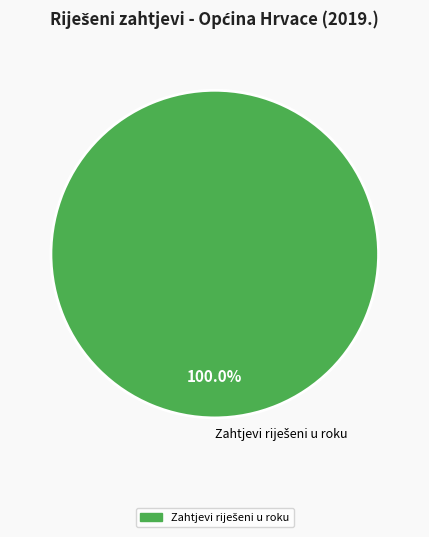

Is there a majority slice in this chart?

Yes